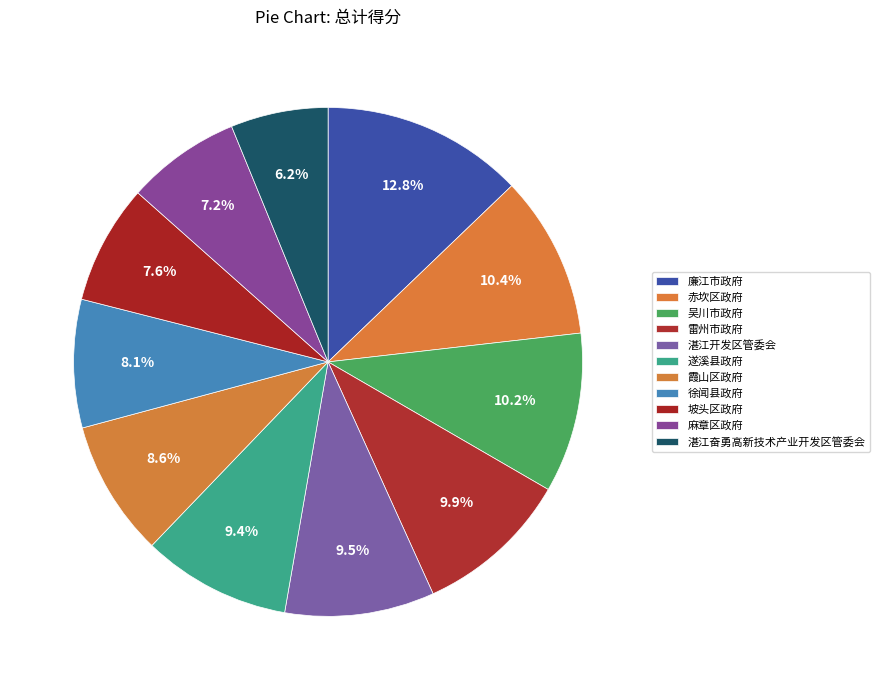

What is the smallest slice in the pie chart?

湛江奋勇高新技术产业开发区管委会